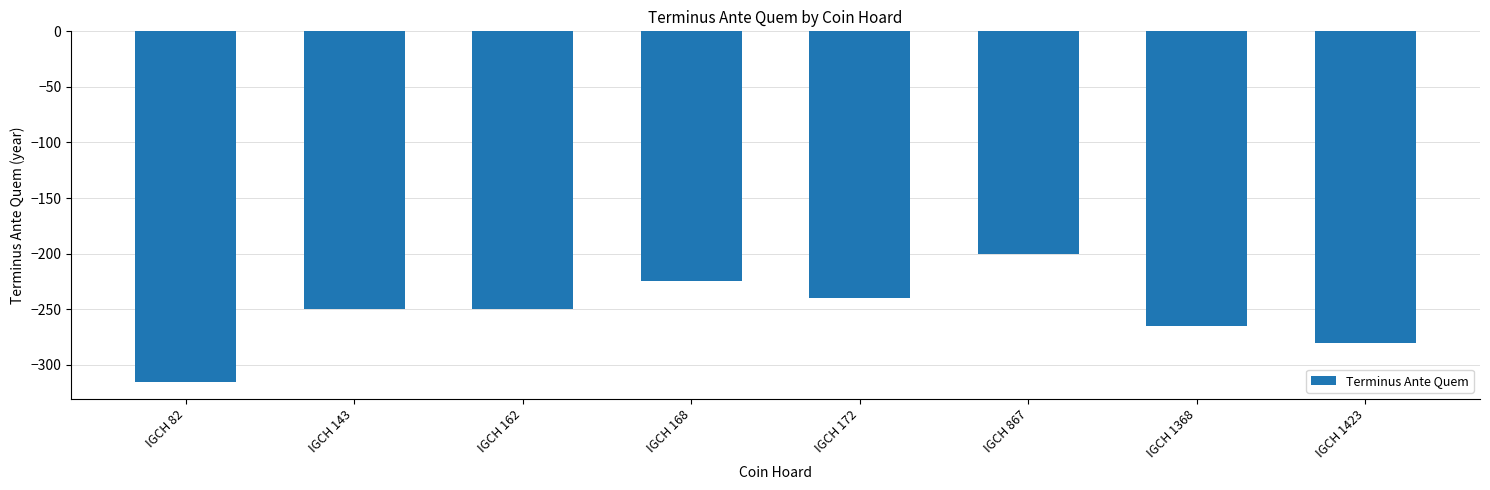

What is the smallest value displayed?

-315